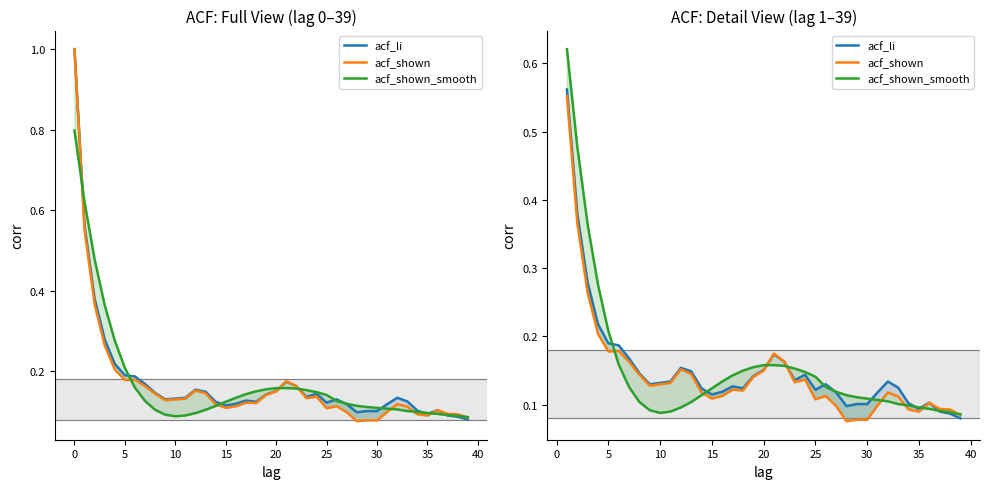

How many acf_shown values are between 0 and 1?

39